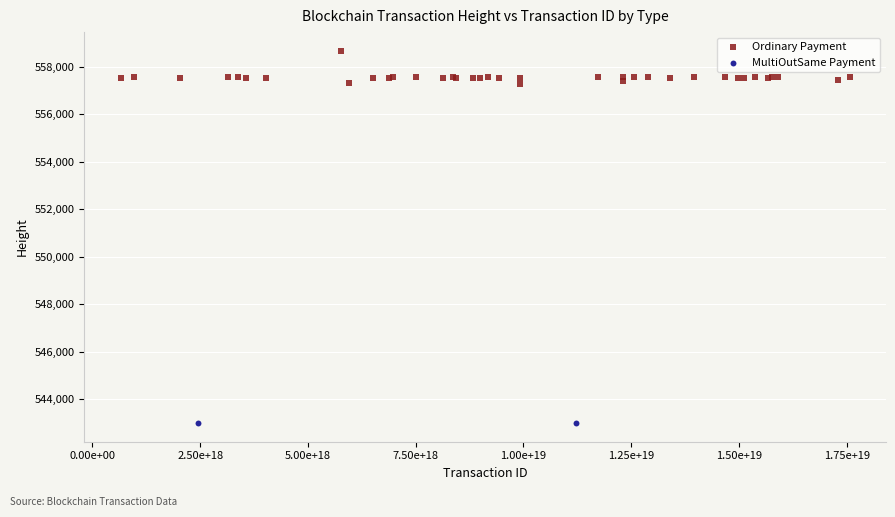

What are all the series names shown in the legend?

Ordinary Payment, MultiOutSame Payment